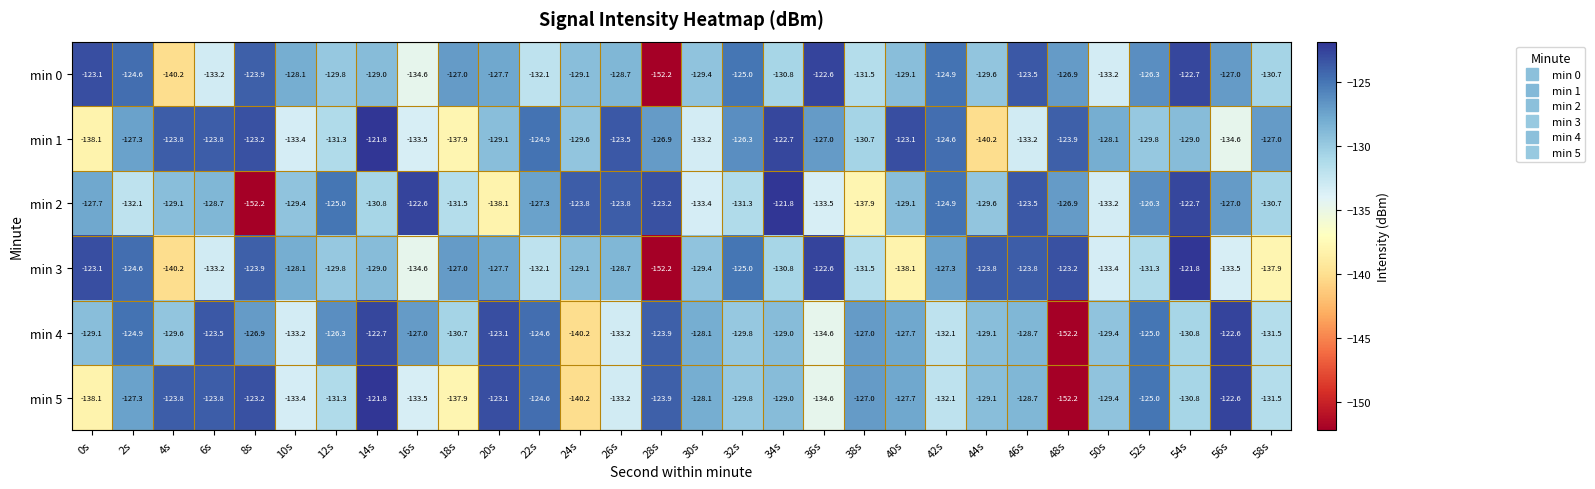

At which label does min 0 first exceed -128?

0s